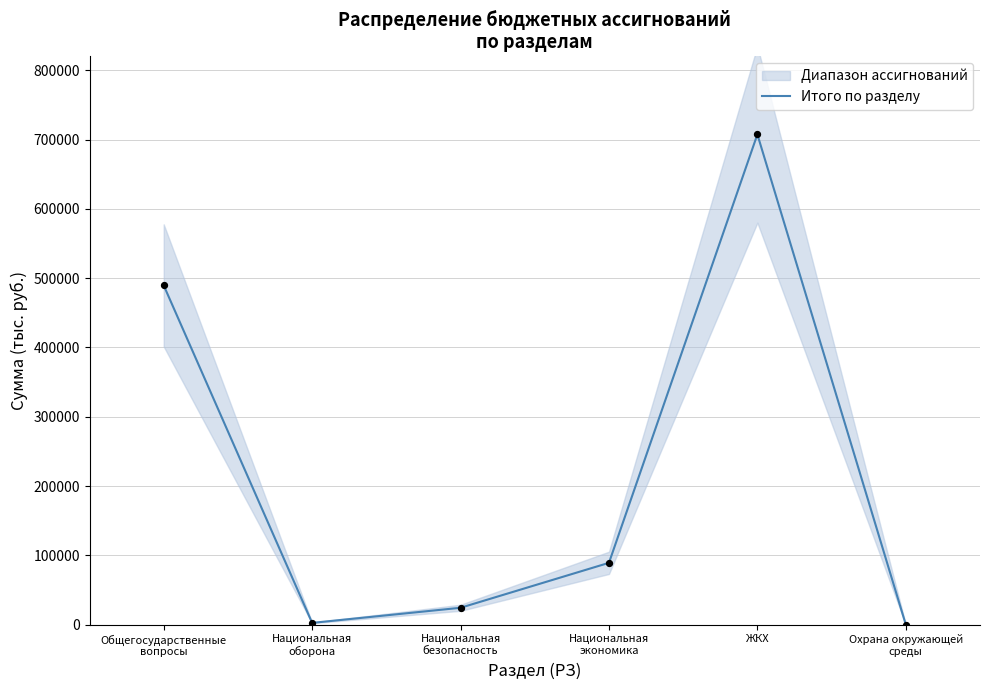

What is the change in value from Национальная
экономика to Охрана окружающей
среды?

-89094.9